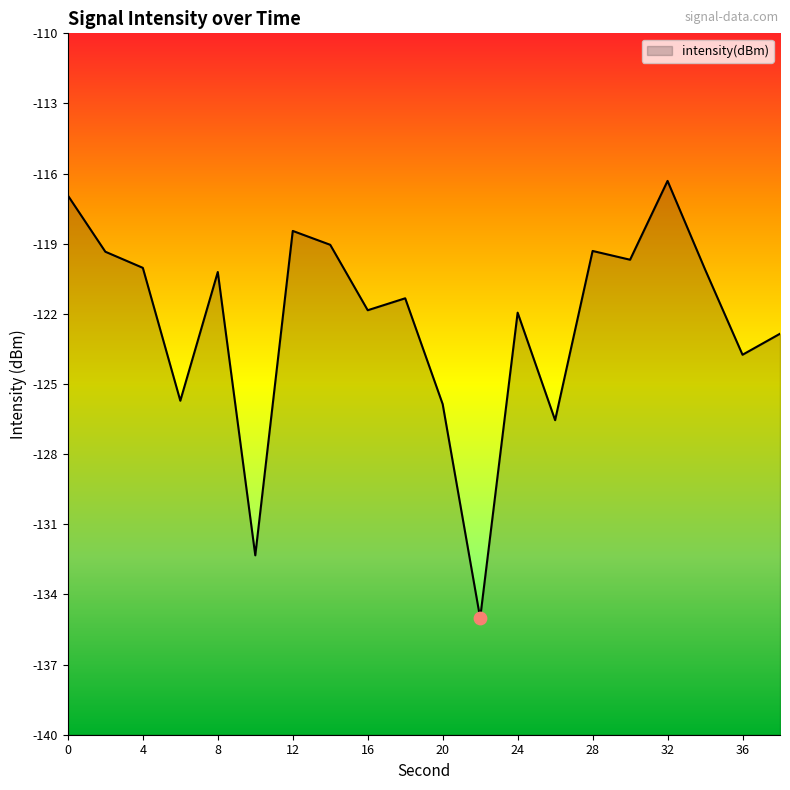

Between 30 and 28, which is larger?

28